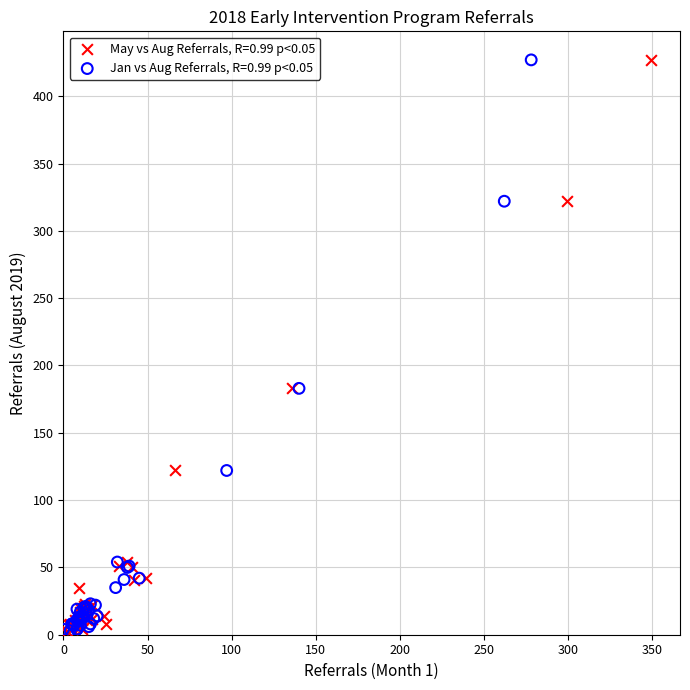

What are all the series names shown in the legend?

May vs Aug Referrals, R=0.99 p<0.05, Jan vs Aug Referrals, R=0.99 p<0.05